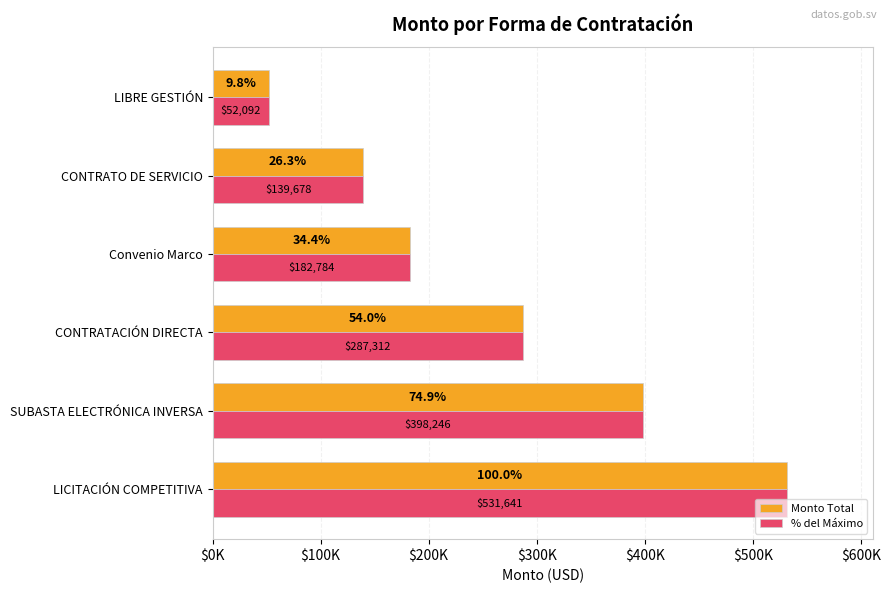

At which category does the chart reach its peak across all series?

LICITACIÓN COMPETITIVA